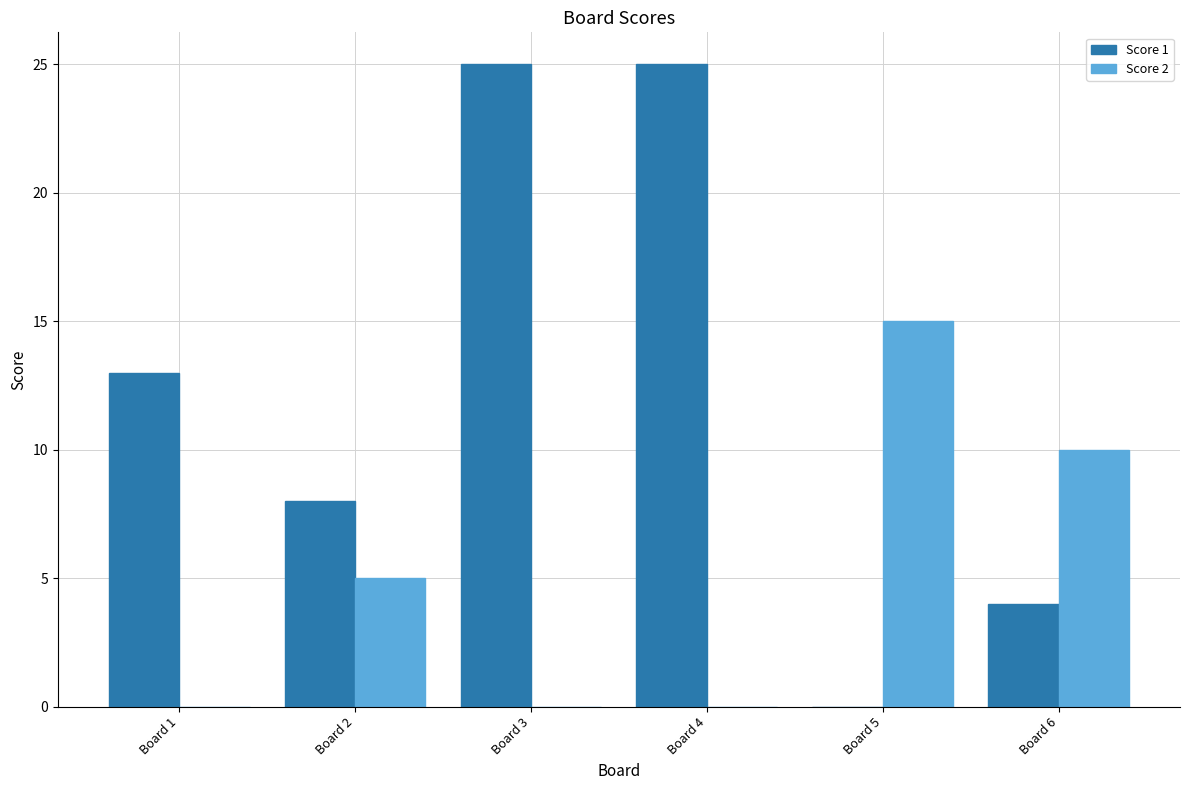

Count the number of categories in the chart.

6